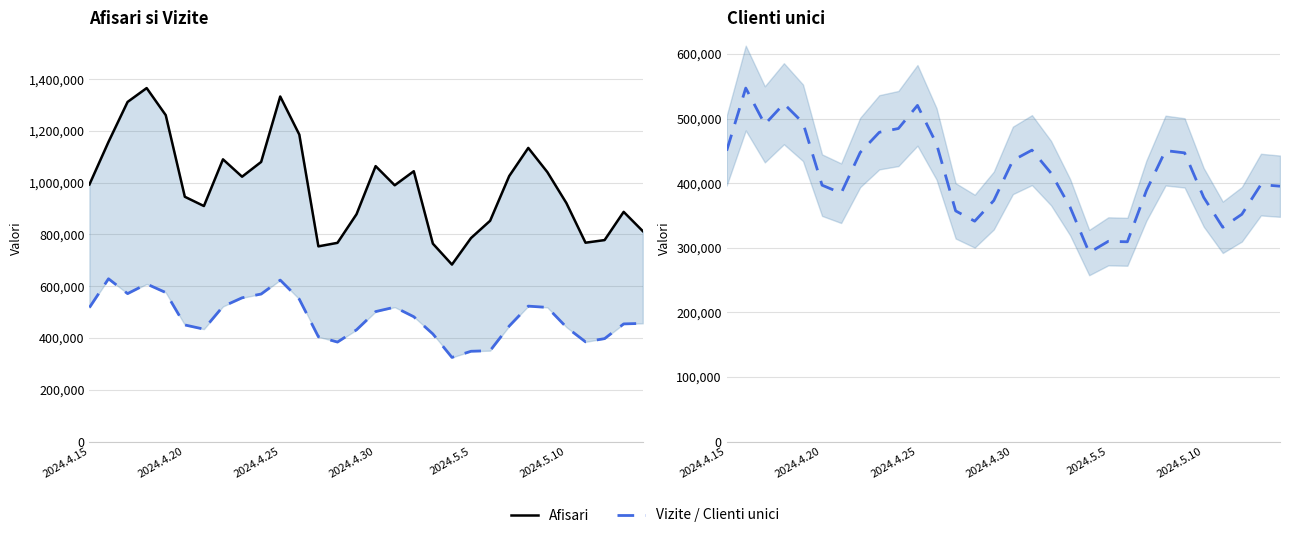

True or false: Afisari and Clienti unici cross at least once.

False